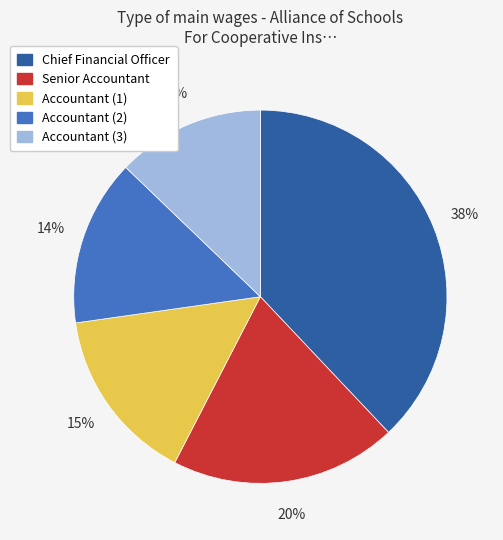

Which slice is the smallest?

Accountant (3)